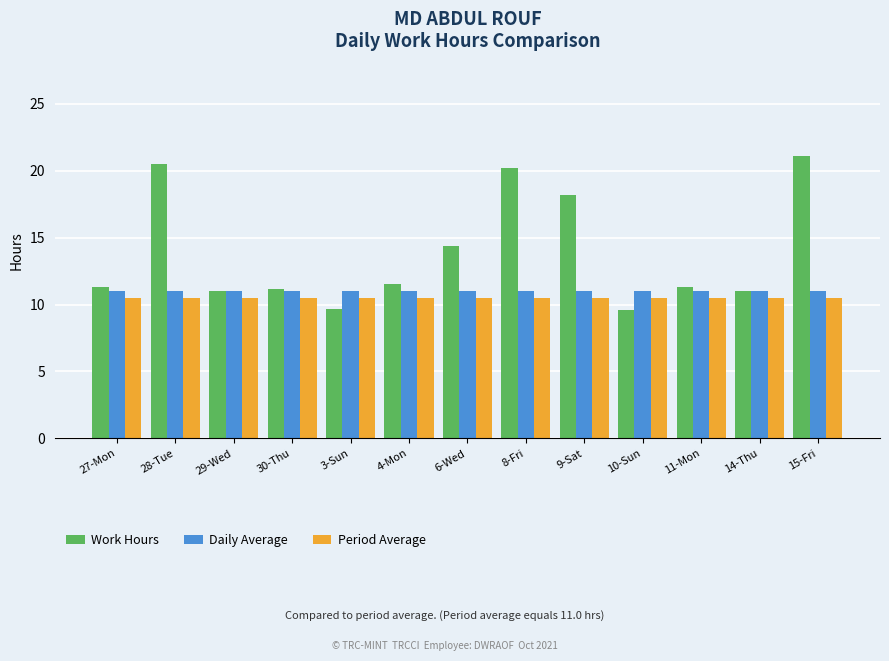

At 11-Mon, list the series in order from largest to smallest.

Work Hours, Daily Average, Period Average